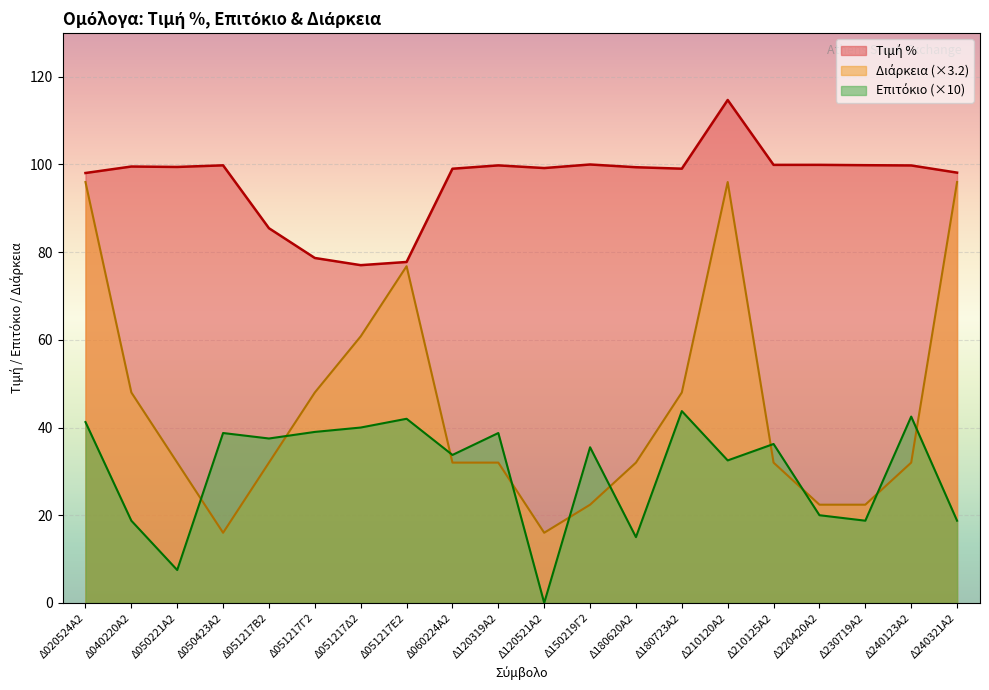

What position from the left is Δ180723Α2?

14